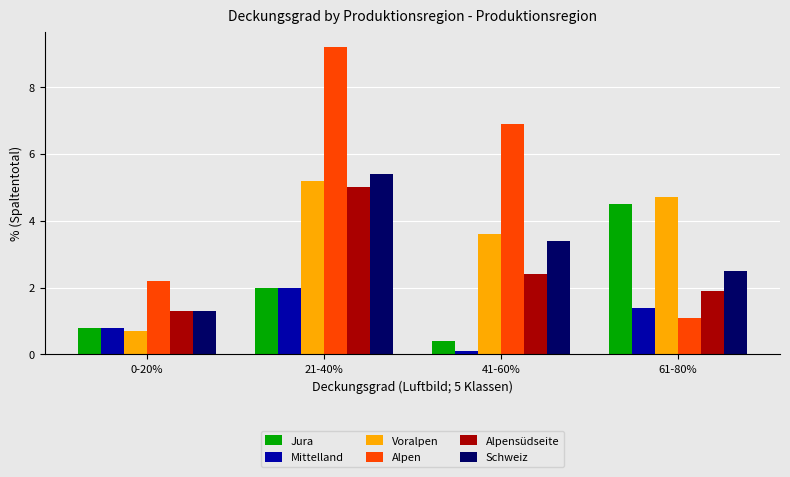

Reading right to left, what are all the values shown in this chart?

Jura: 4.5	0.4	2.0	0.8
Mittelland: 1.4	0.1	2.0	0.8
Voralpen: 4.7	3.6	5.2	0.7
Alpen: 1.1	6.9	9.2	2.2
Alpensüdseite: 1.9	2.4	5.0	1.3
Schweiz: 2.5	3.4	5.4	1.3